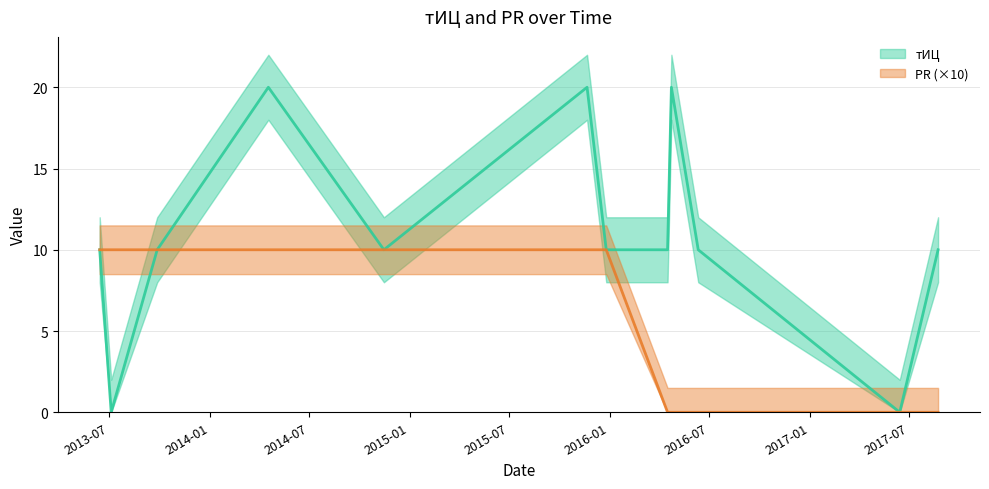

True or false: тИЦ has more than 1 points higher than both neighbors.

True